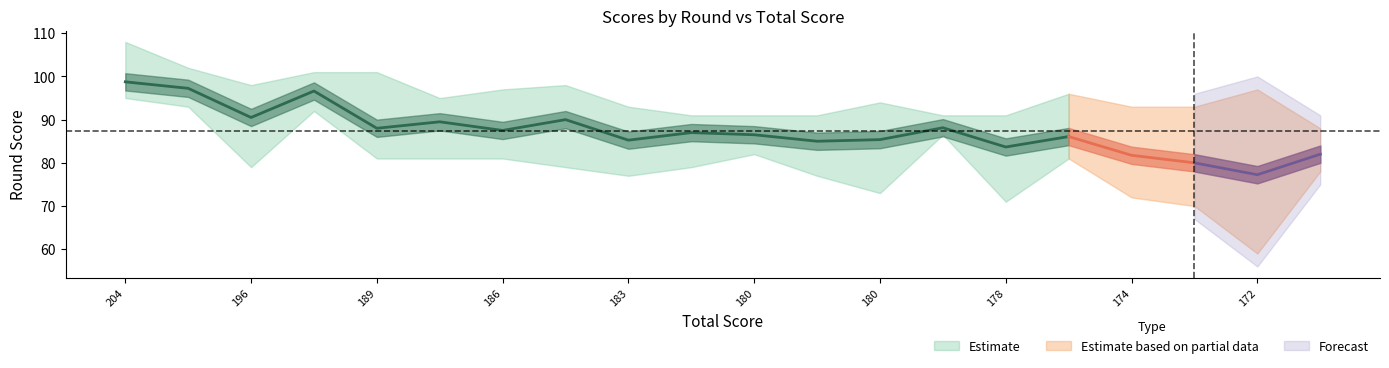

What is the greatest value displayed?

108